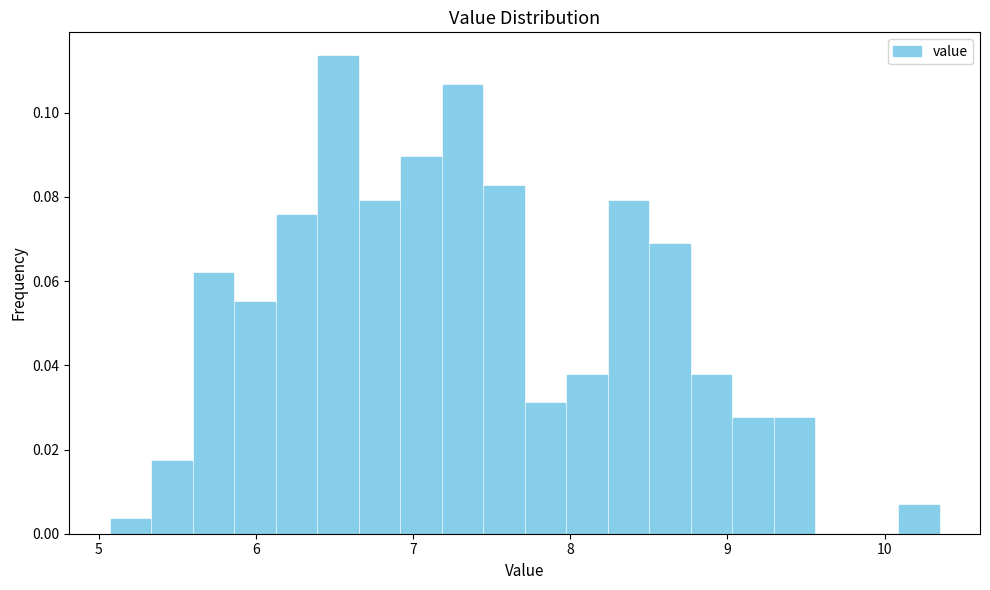

Read against the x-axis, roughly where is the centre of the tallest bar?

6.5